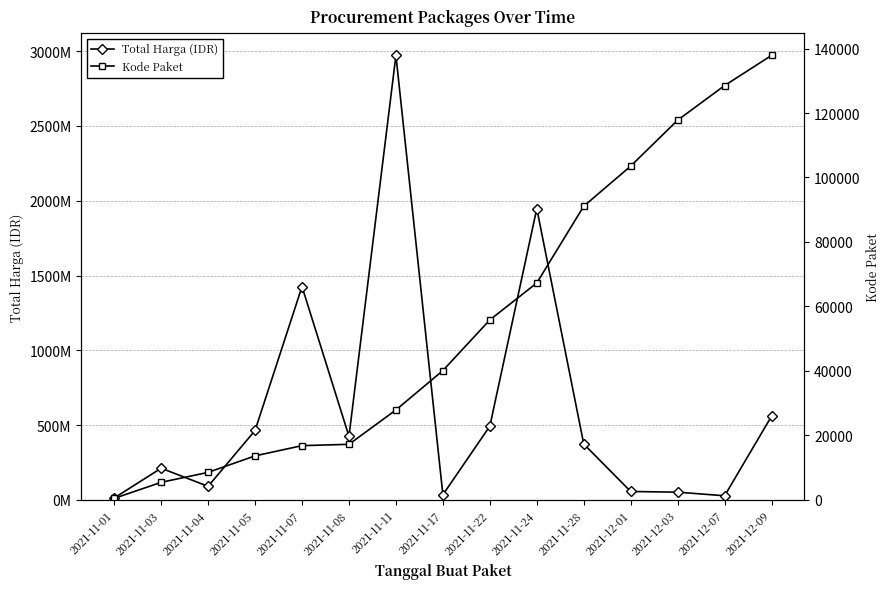

What is the sum of the Kode Paket values at 2021-12-09 and 2021-11-03?

143325